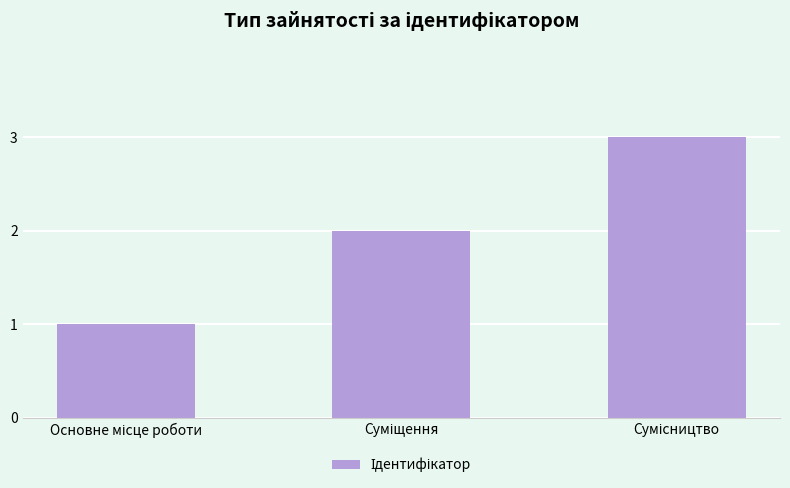

Count the number of data series in this chart.

1